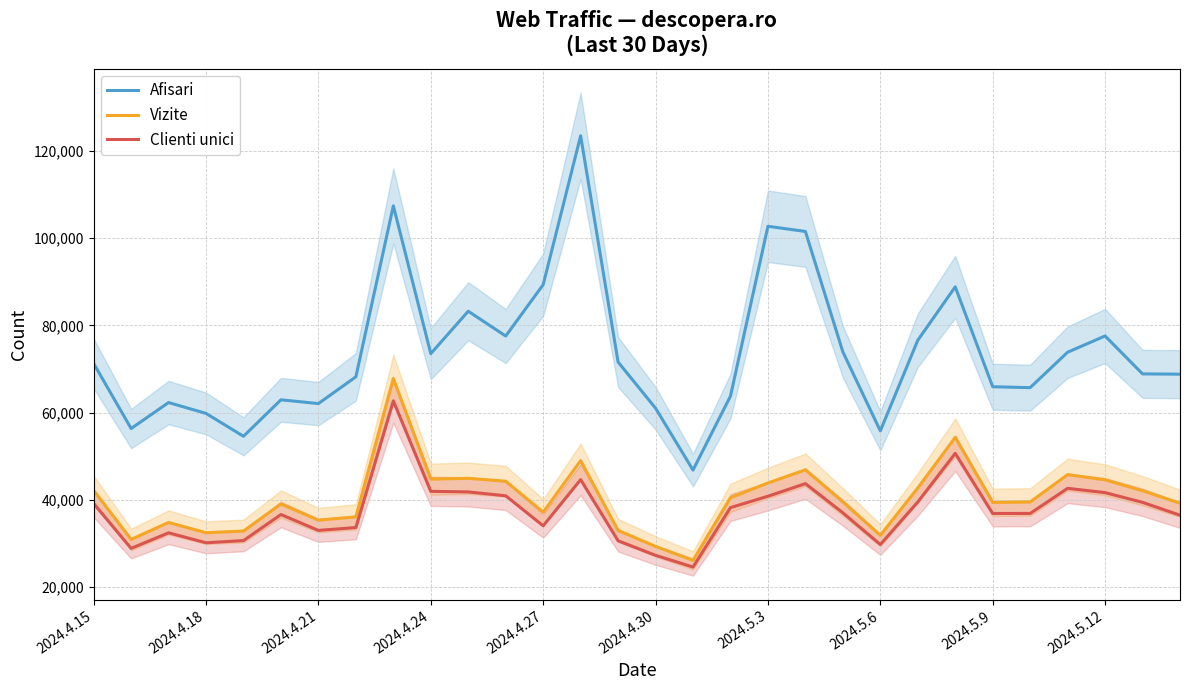

How many lines are shown in the chart?

3